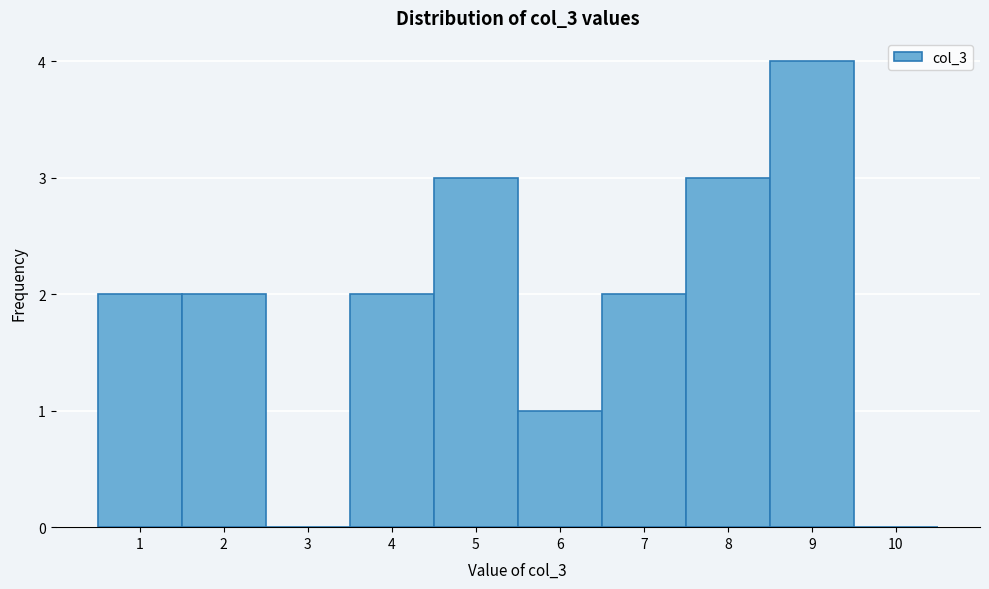

Over which range of the x-axis is the bar tallest?

8.5 to 9.5